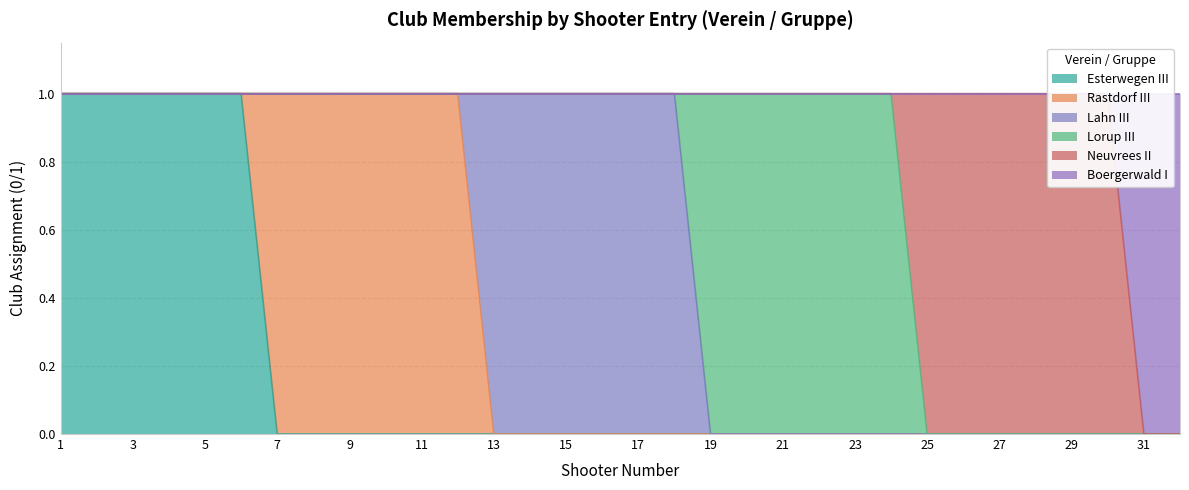

What is the difference between the maximum and minimum values in the Lahn III series?

1